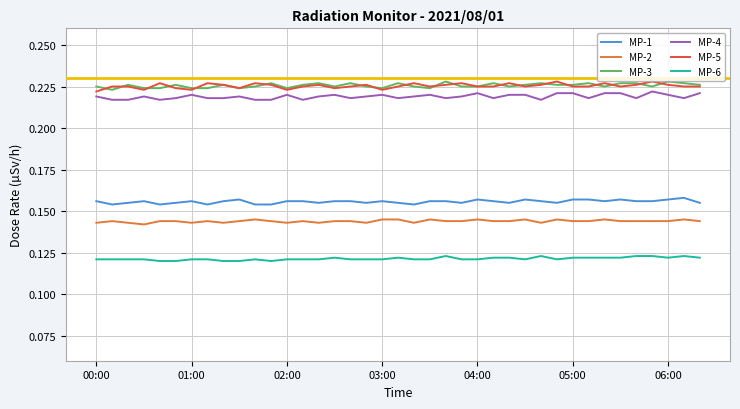

How many series are shown in this chart?

6